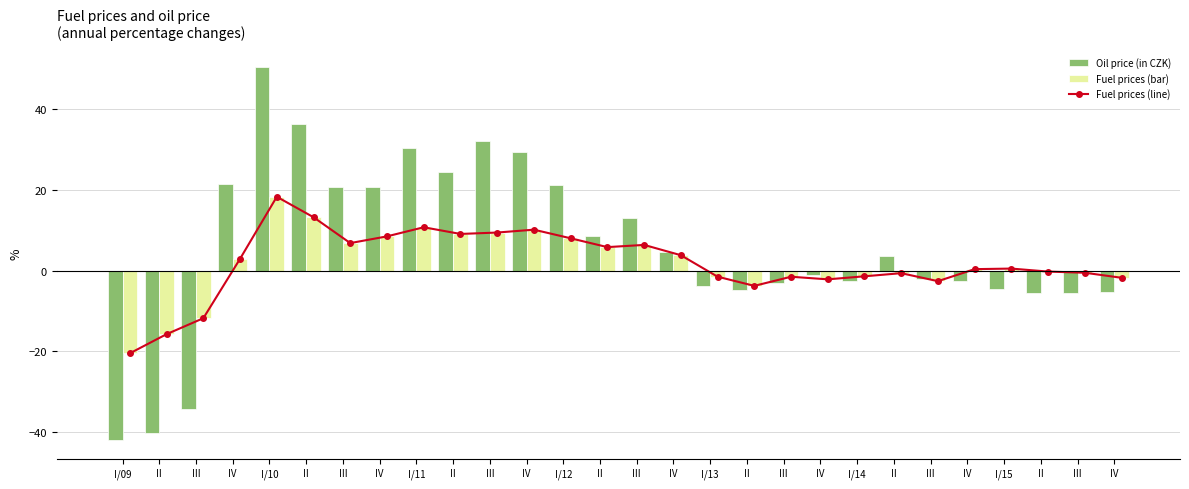

What is the difference between the Fuel prices (right-hand scale) values at I/10 and II?

9.2